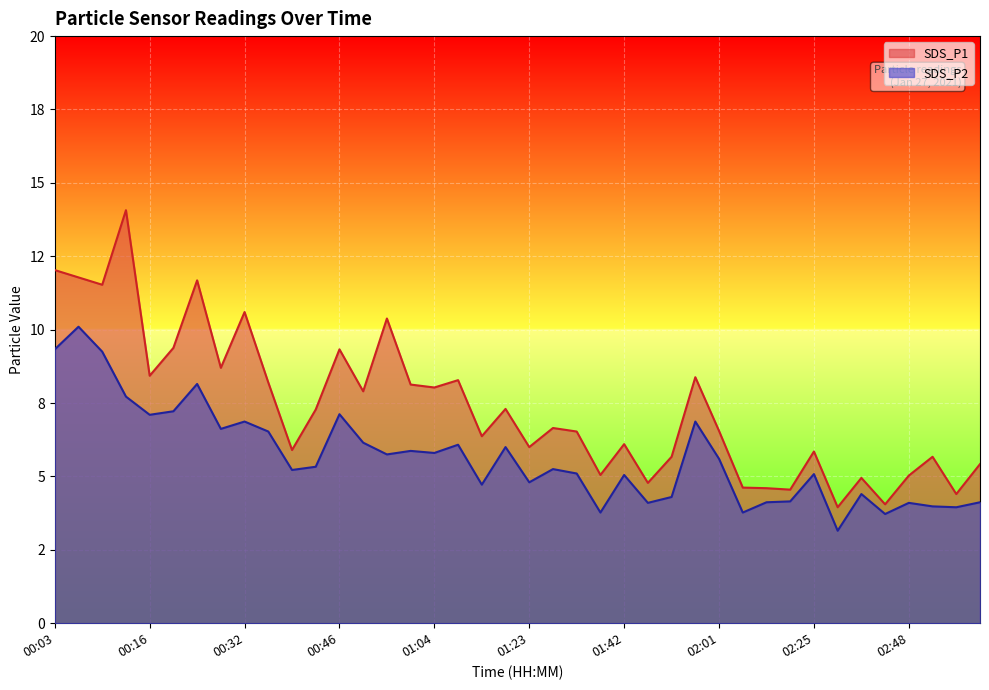

Where does the SDS_P2 series first go above 5?

00:03